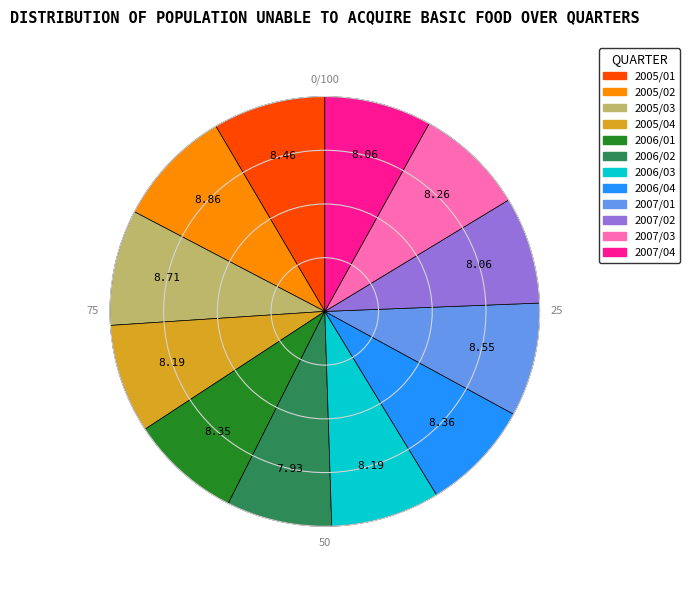

Is there any slice that represents more than half of the pie?

No